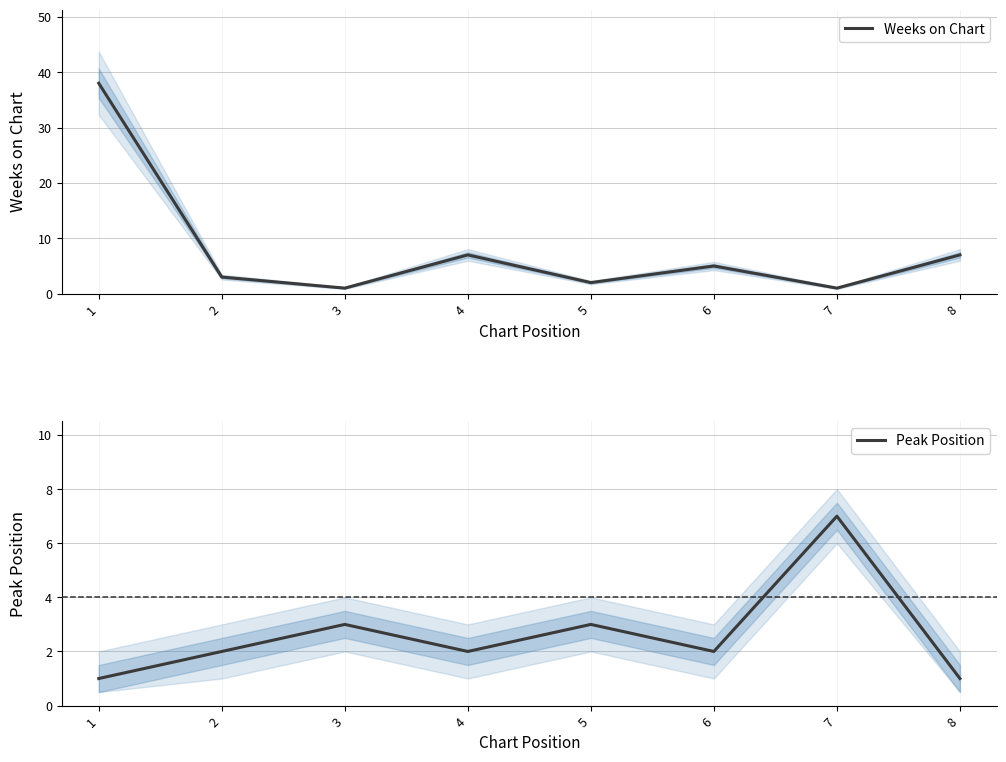

The value of Peak Position at 7 is 5. True or false?

False